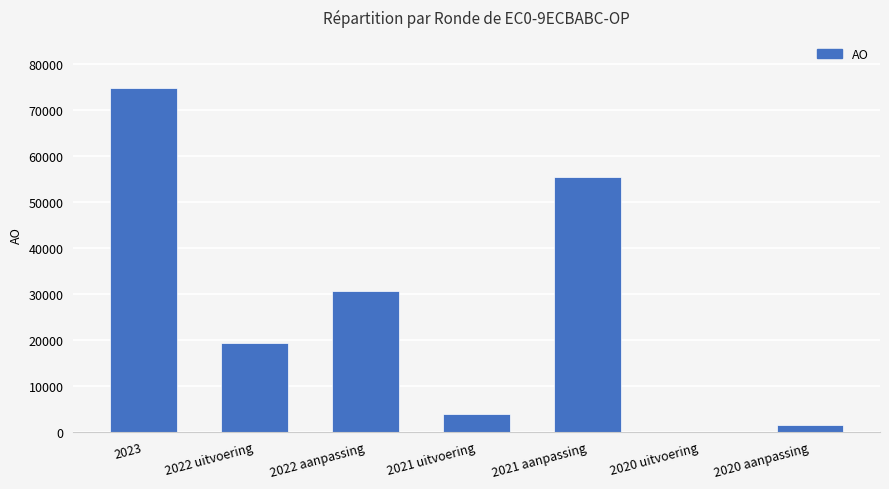

Reading left to right, extract all data points from this chart.

2023=74769	2022 uitvoering=19290	2022 aanpassing=30544	2021 uitvoering=3935	2021 aanpassing=55555	2020 uitvoering=3	2020 aanpassing=1400